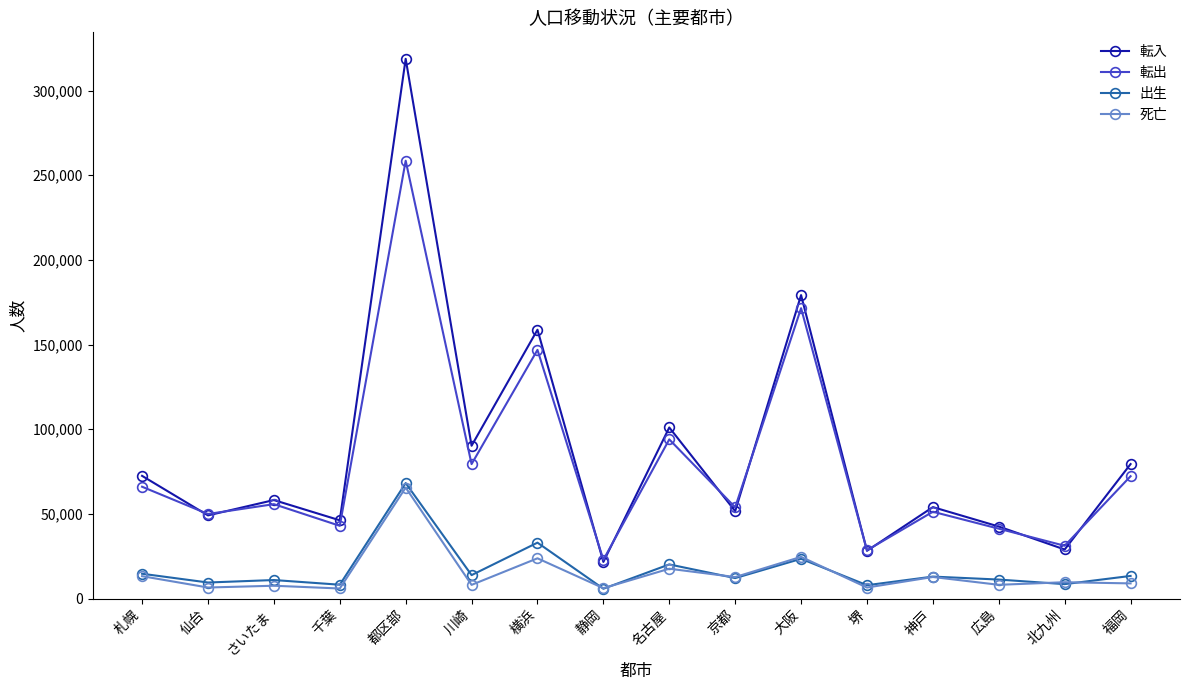

What is the maximum value for 死亡?

65534